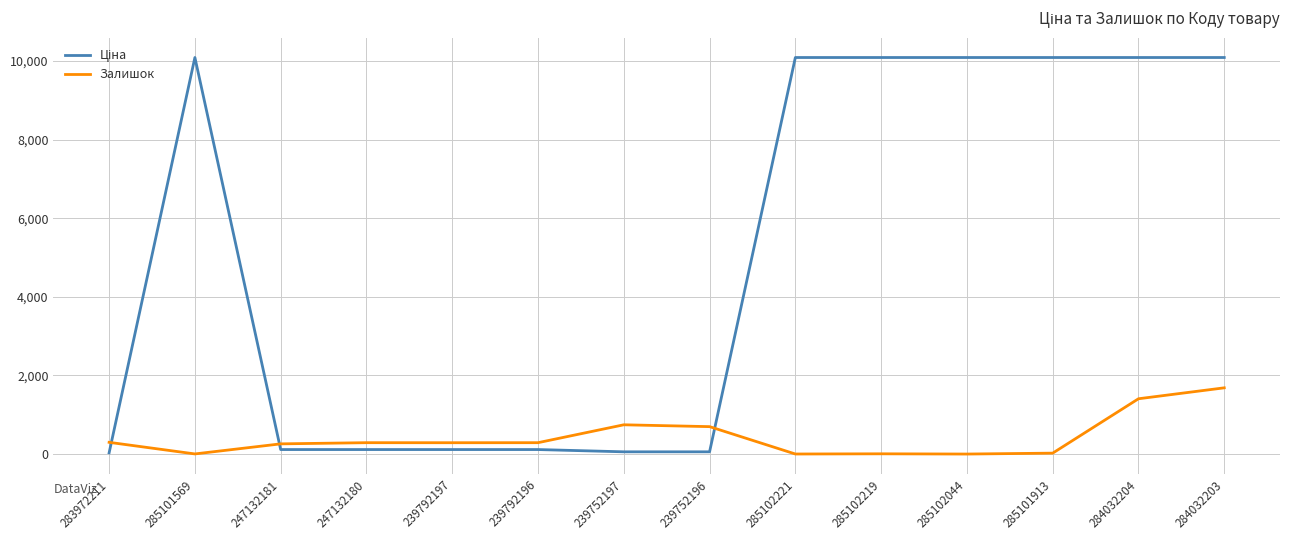

What is the greatest value displayed?

10085.8